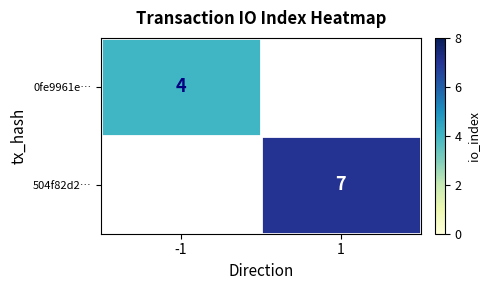

The 504f82d2… series shows 10.2 at 1. True or false?

False